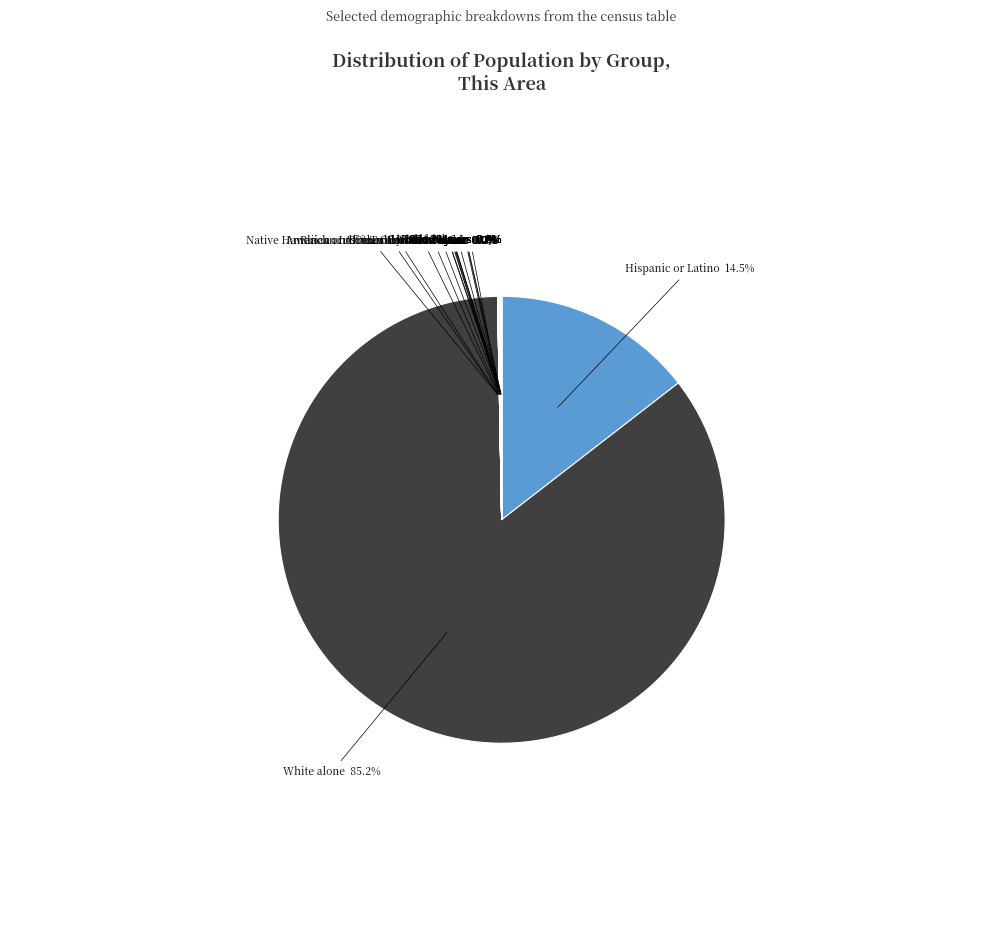

Does any single category account for the majority?

Yes